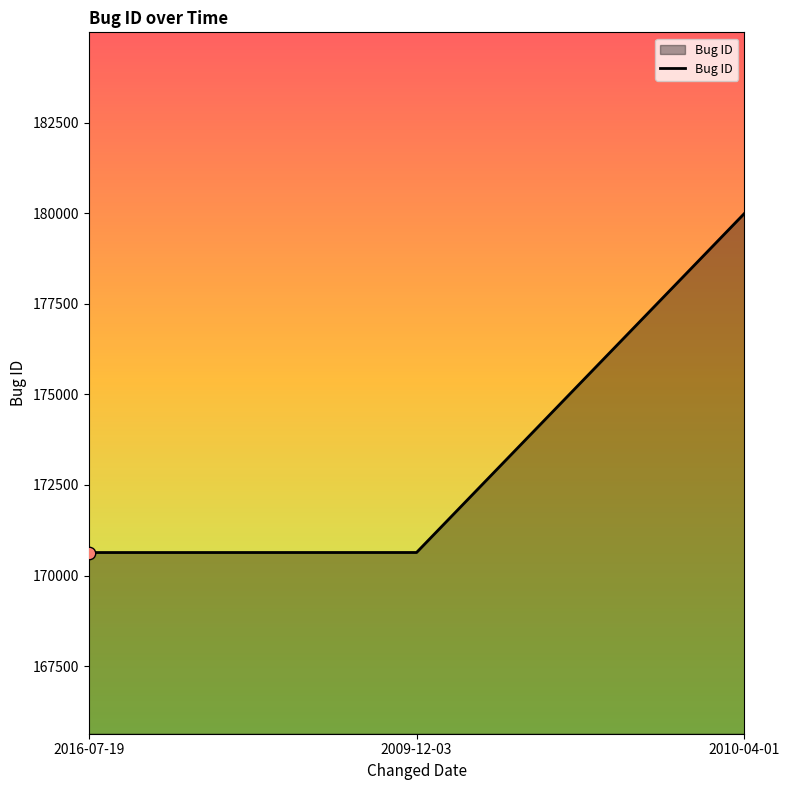

Approximately how many times larger is the value at 2016-07-19 compared to 2010-04-01?

0.9